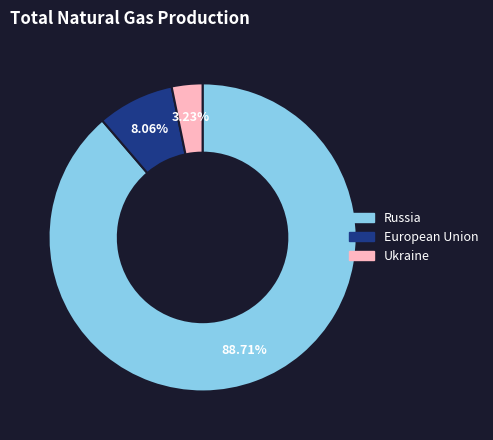

Which category has the smallest portion of the pie?

Ukraine